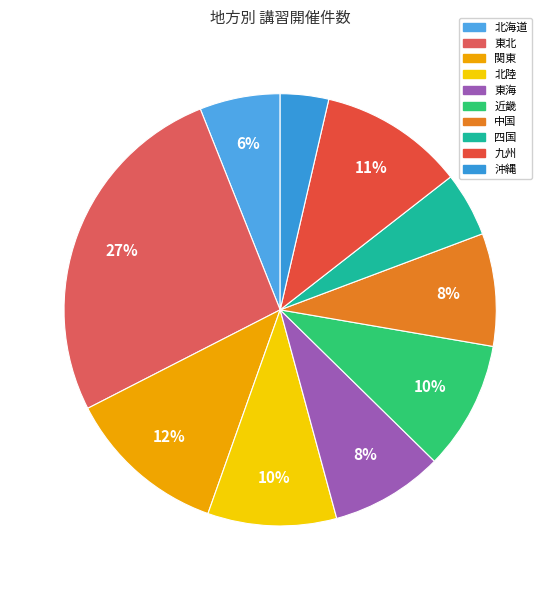

Is there any slice that represents more than half of the pie?

No